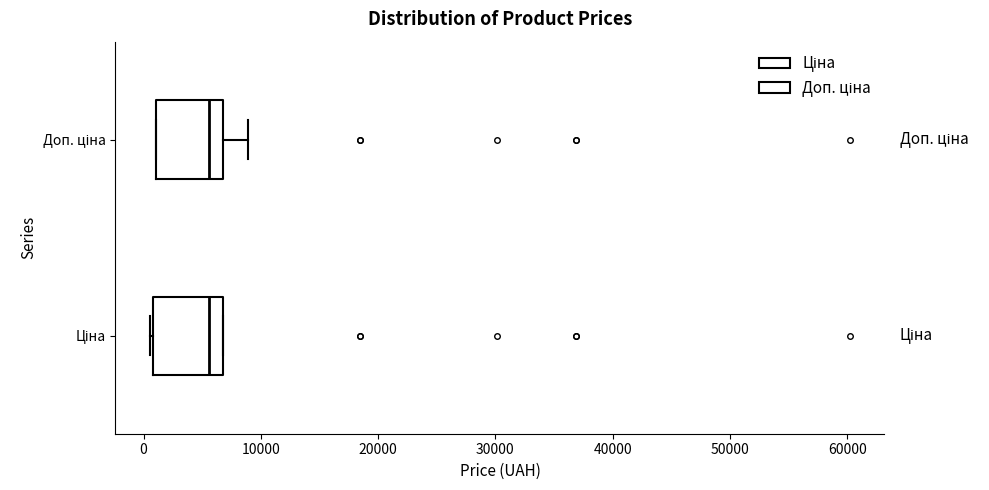

Reading bottom to top, read every box against the x-axis: the position of its median line, the range the box covers, and the ends of its whiskers. The values are not printed on the chart, so give them approximately, as read against the axis.

Ціна: median 6000, box 1000 to 7000, whiskers 1000 to 7000
Доп. ціна: median 6000, box 1000 to 7000, whiskers 1000 to 9000